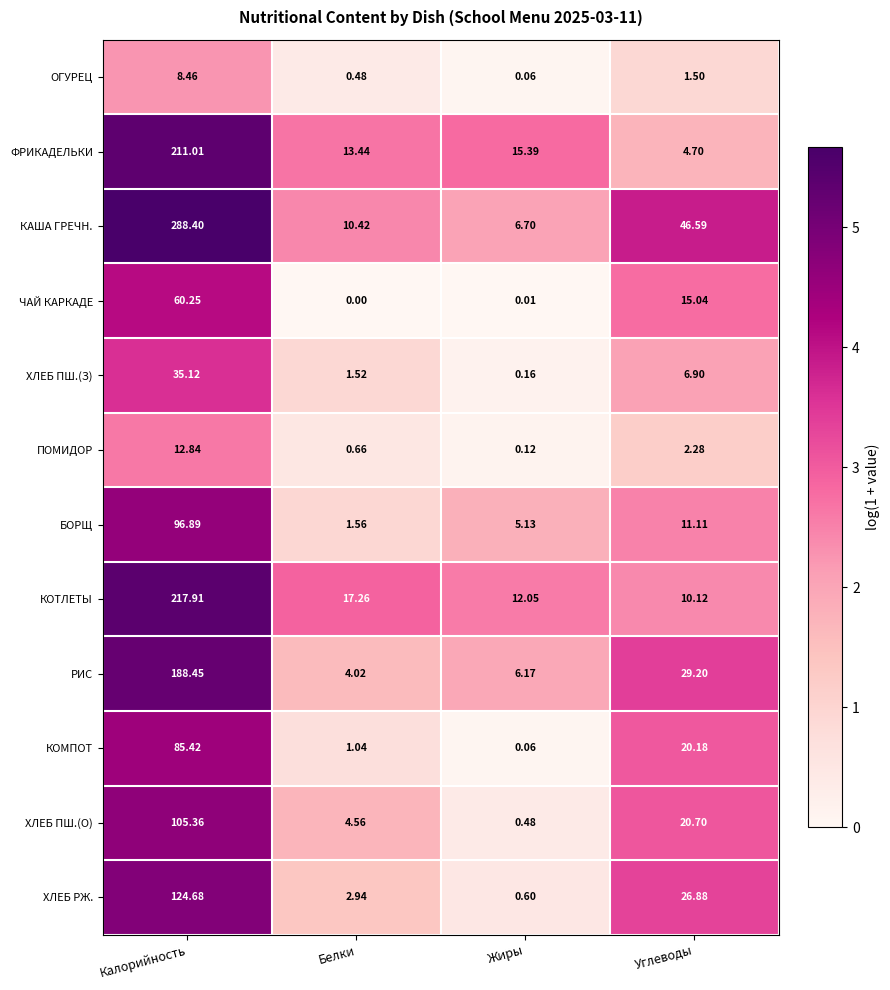

Which series has the largest range (max minus min)?

КАША ГРЕЧН.